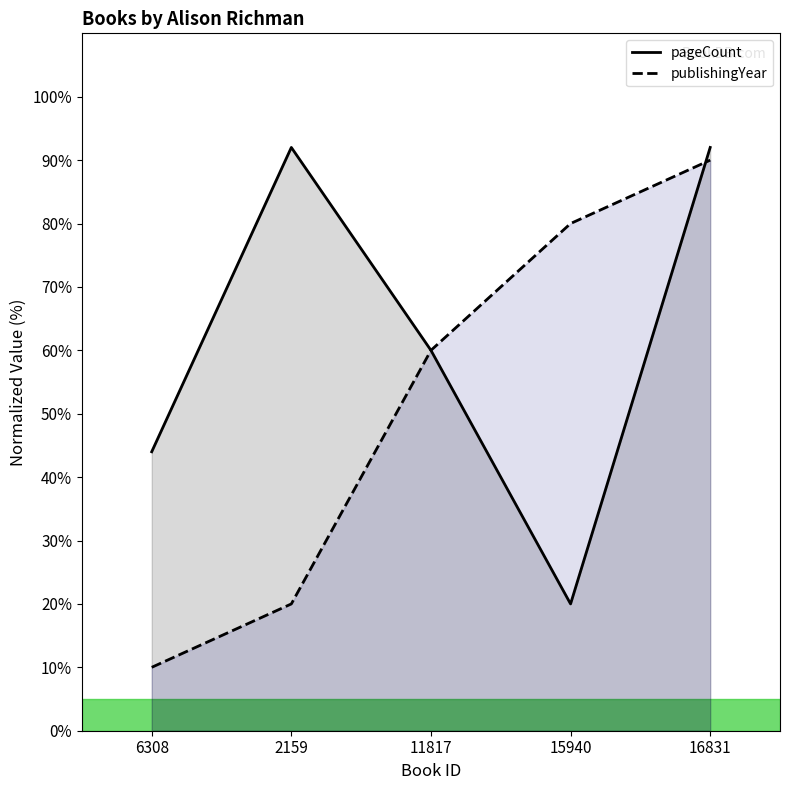

At 15940, list the series in order from smallest to largest.

pageCount, publishingYear